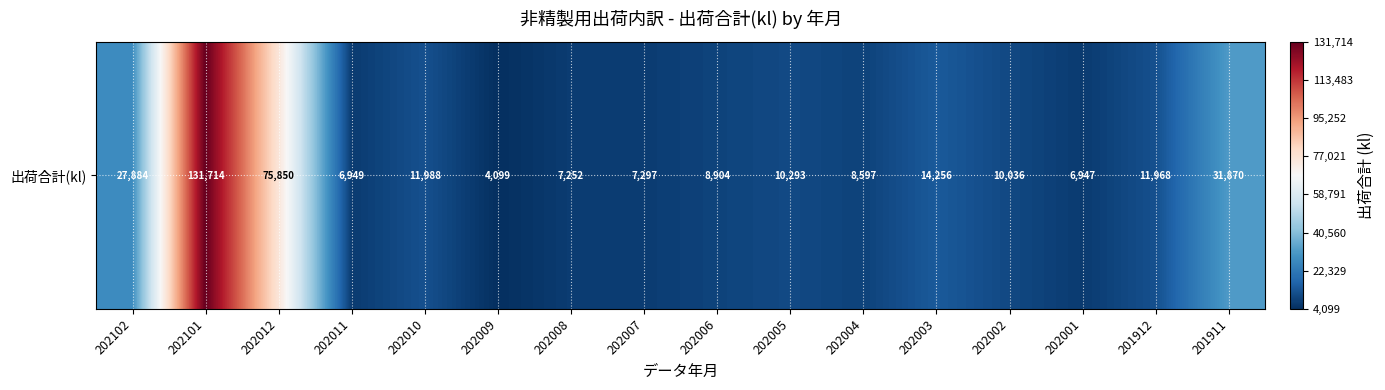

What is the smallest value displayed?

4099